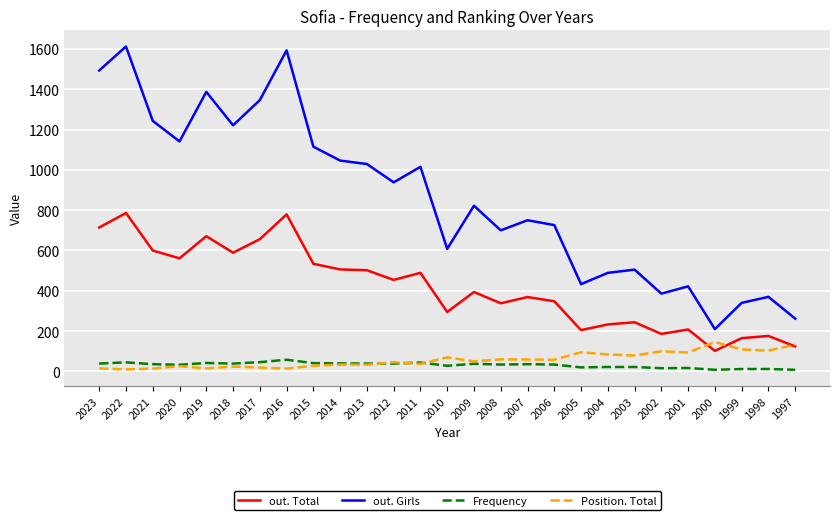

True or false: out. Girls and out. Total intersect in this chart.

False